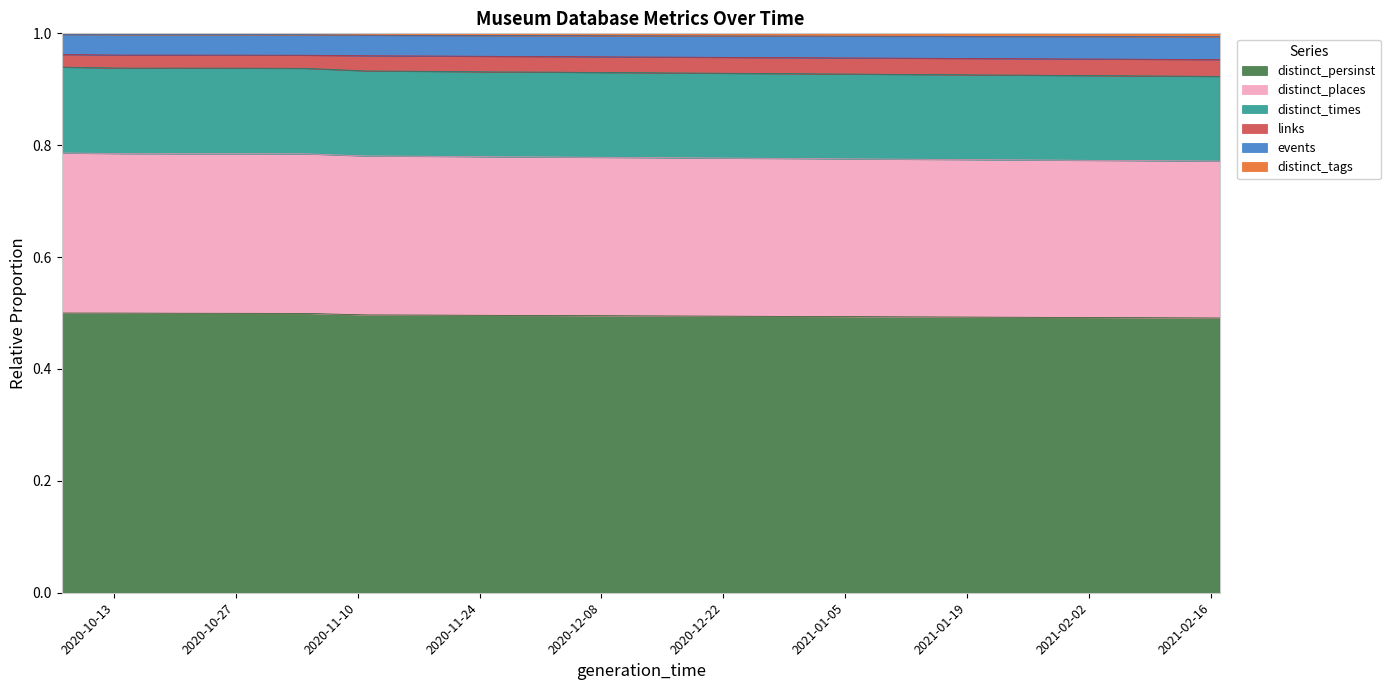

At which category does the chart reach its minimum across all series?

2021-02-17